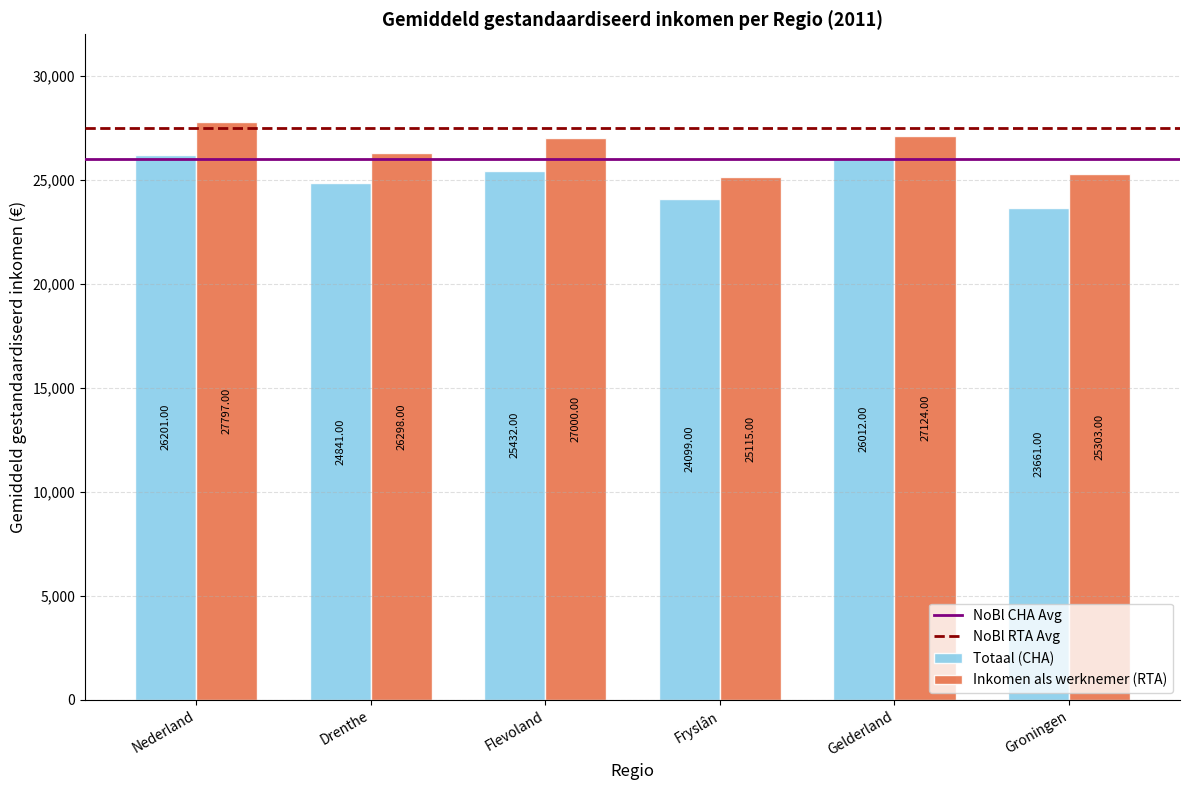

What is the difference between the maximum and second lowest values in the Totaal (CHA) series?

2102